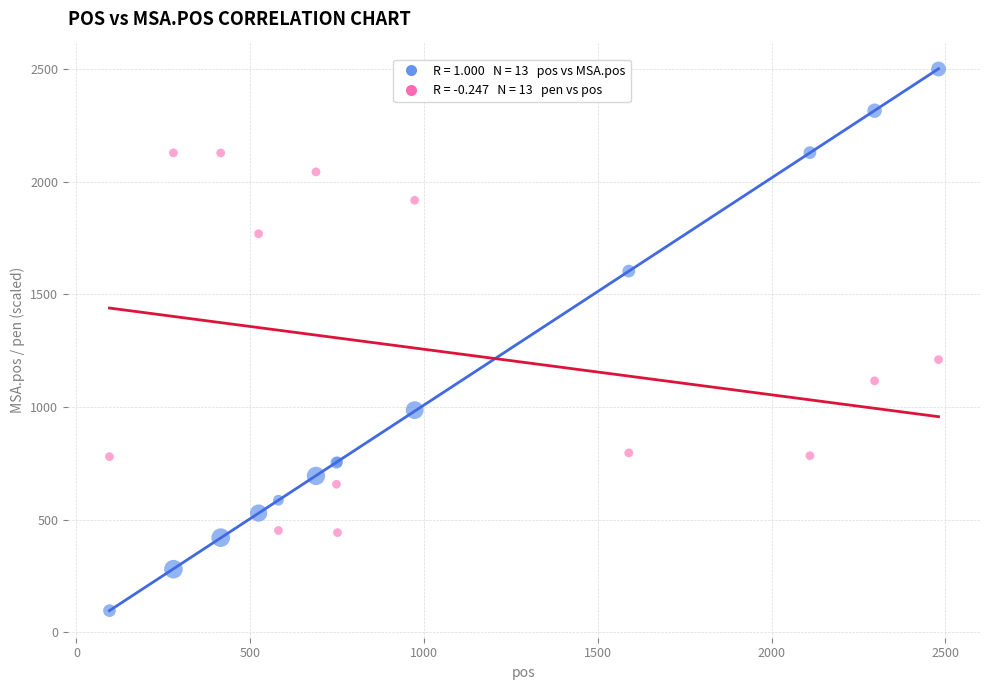

Across all series, what Y value is closest to 1298?

1210.2